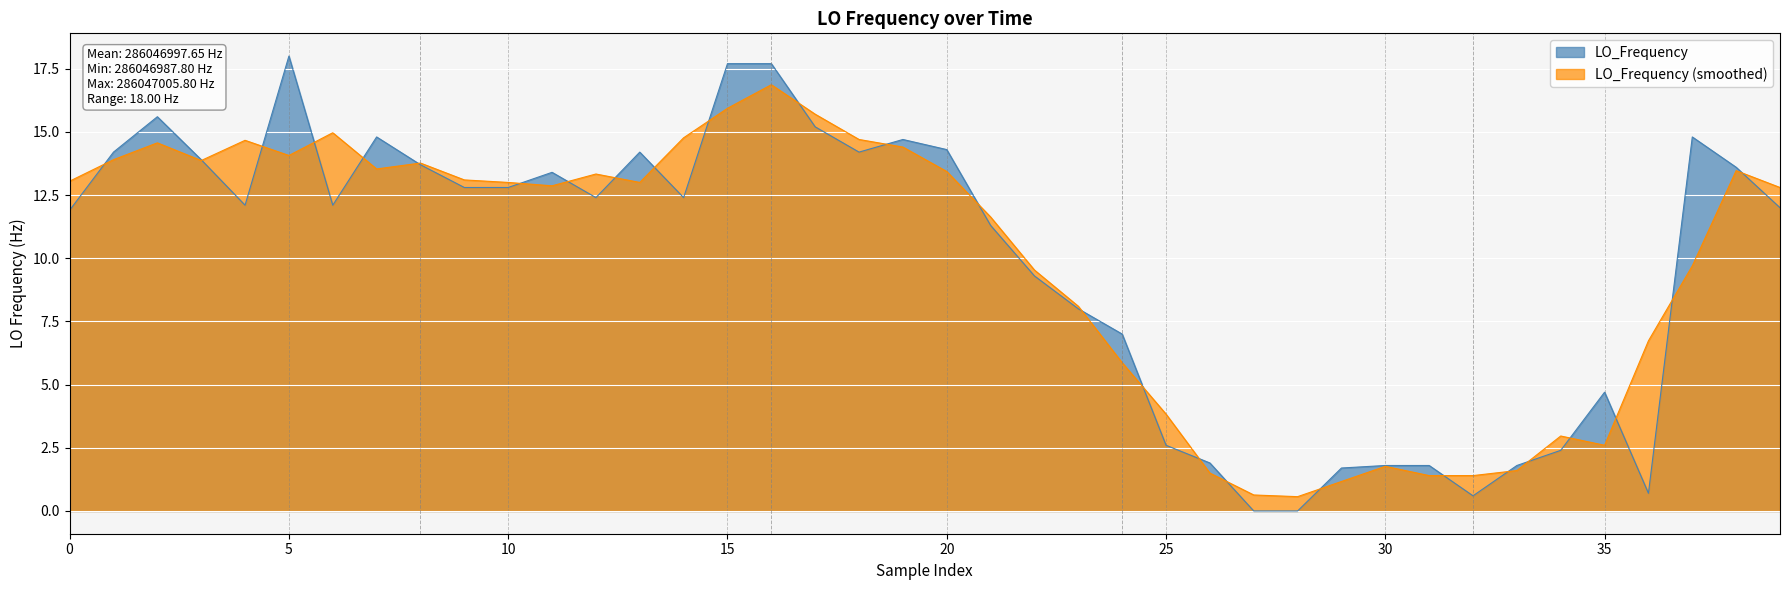

What is the maximum value shown in the chart?

18.0